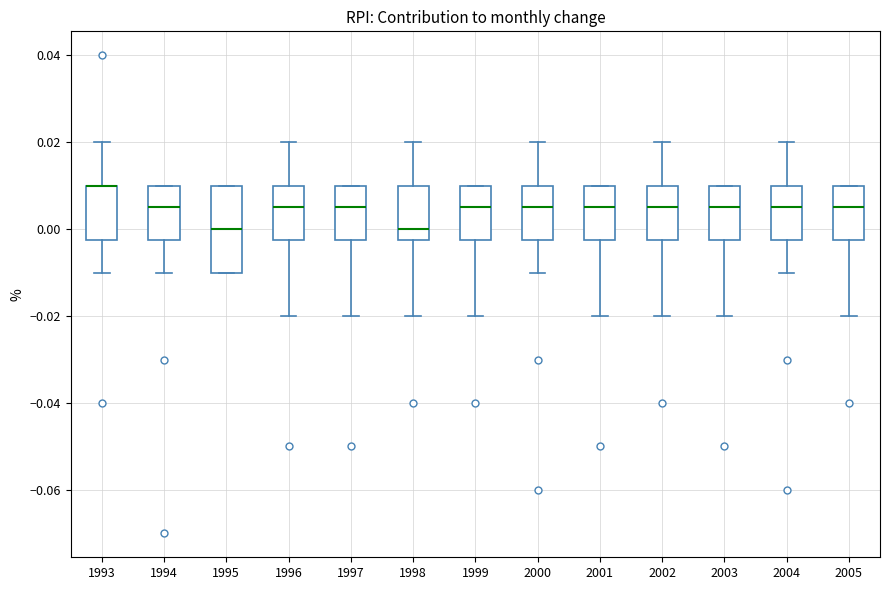

Comparing the boxes themselves (not the whiskers), which one is the tallest?

1995